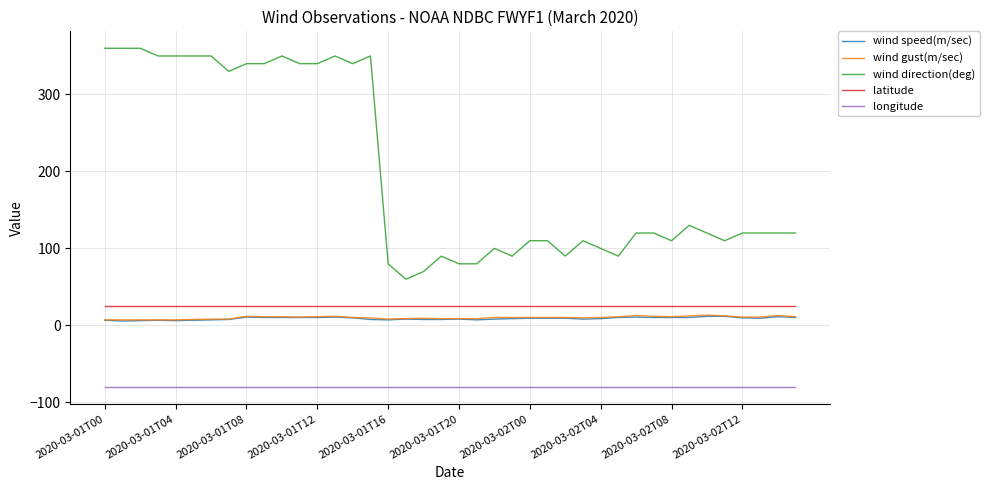

What is the greatest value displayed?

360.0